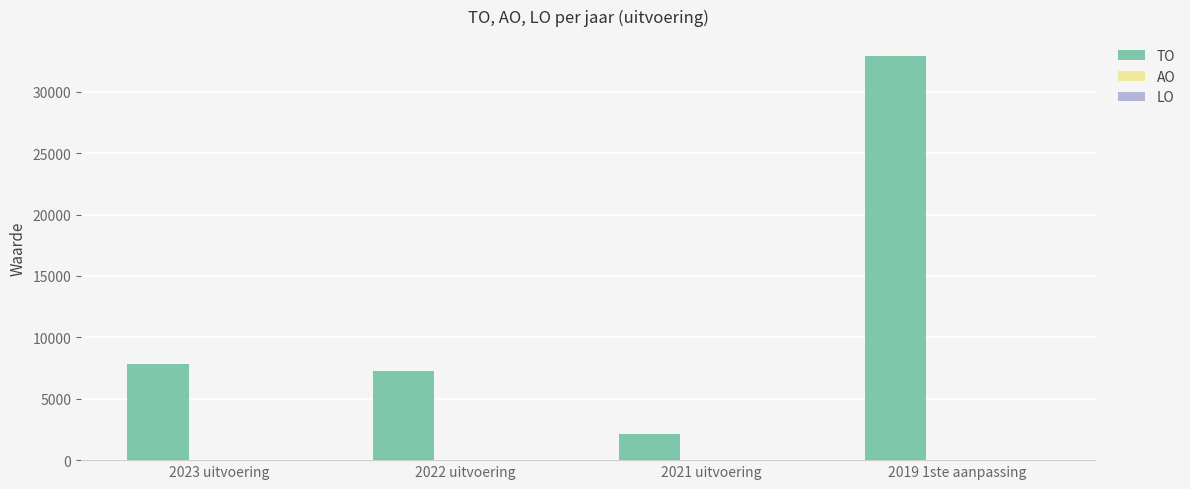

How many categories are shown in the chart?

4